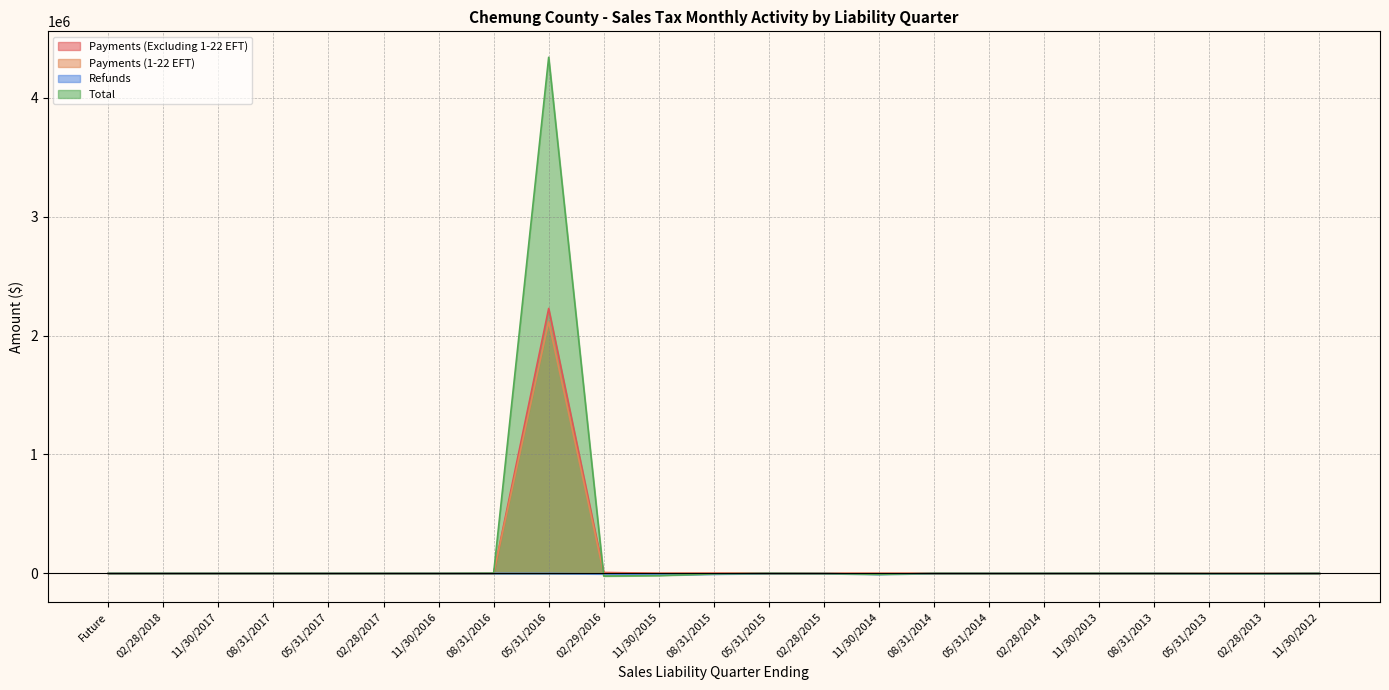

In Refunds, how many points are lower than both neighbors (excluding endpoints)?

5